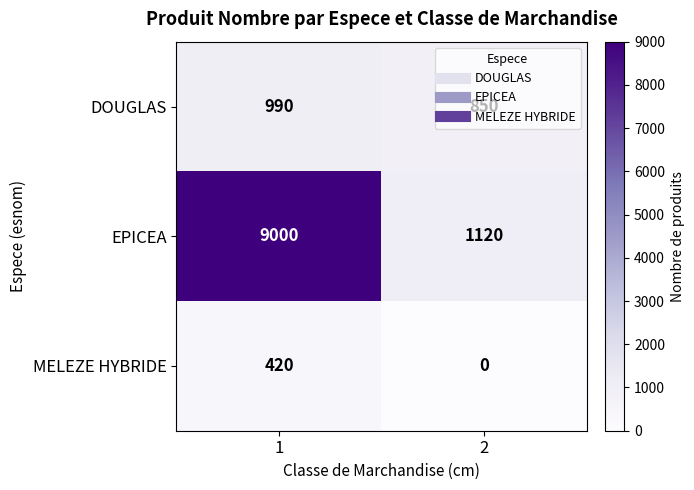

What is the sum of the EPICEA values at 2 and 1?

10120